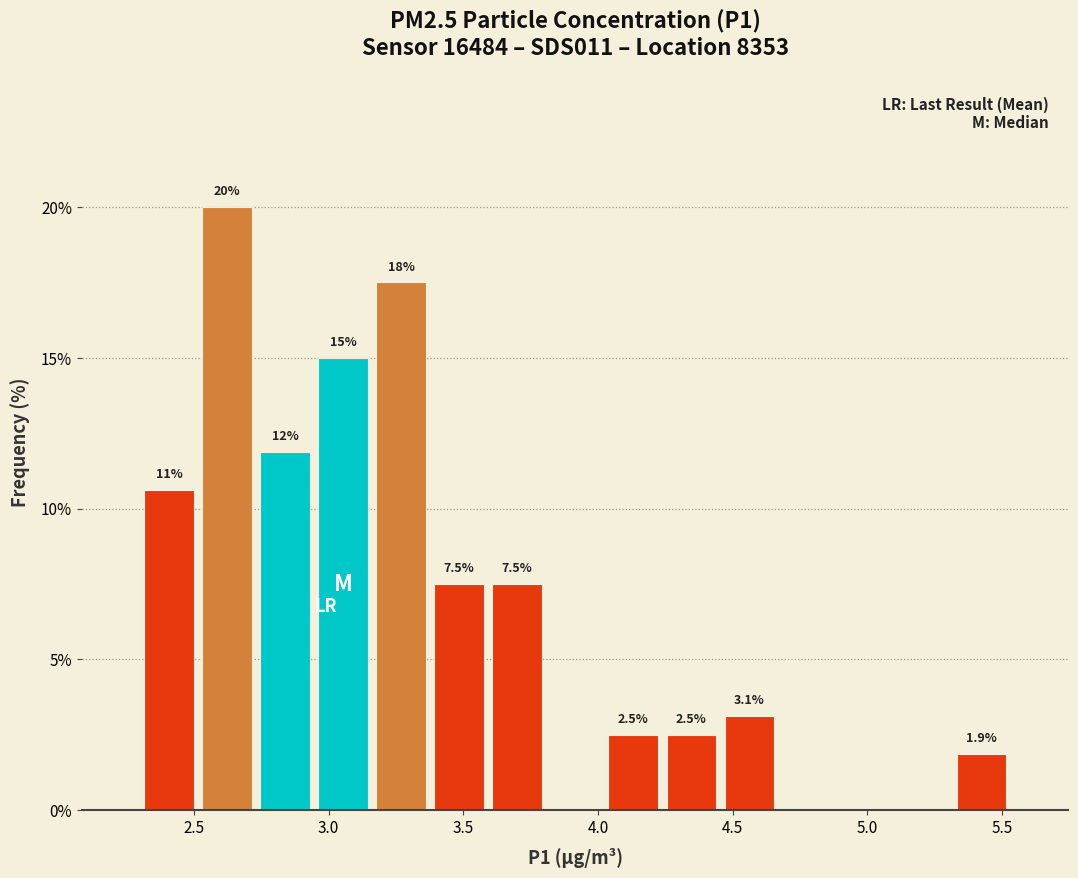

Which range on the x-axis has the tallest bar?

2.50 to 2.75